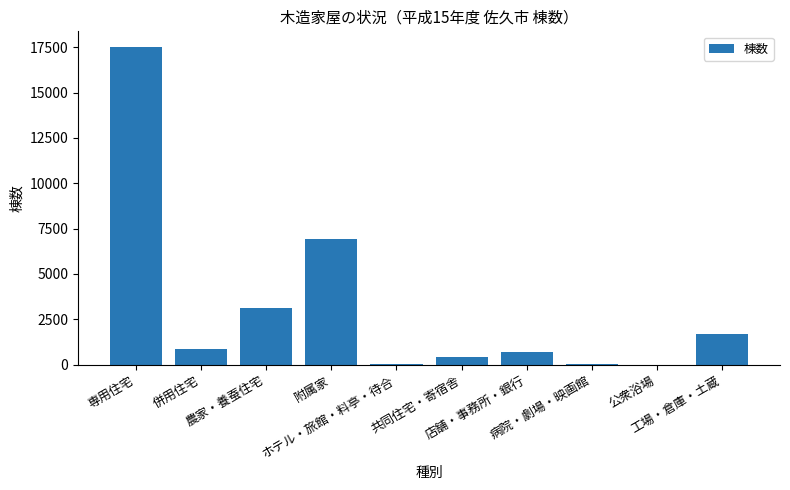

True or false: the data shows 12178 at 附属家.

False